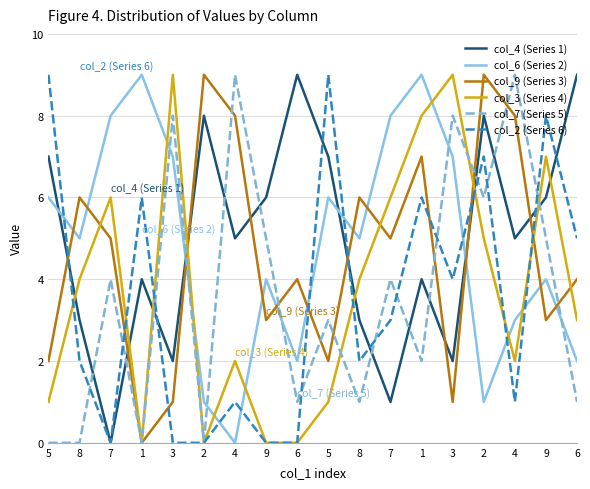

What are all the series names shown in the legend?

col_4 (Series 1), col_6 (Series 2), col_9 (Series 3), col_3 (Series 4), col_7 (Series 5), col_2 (Series 6)